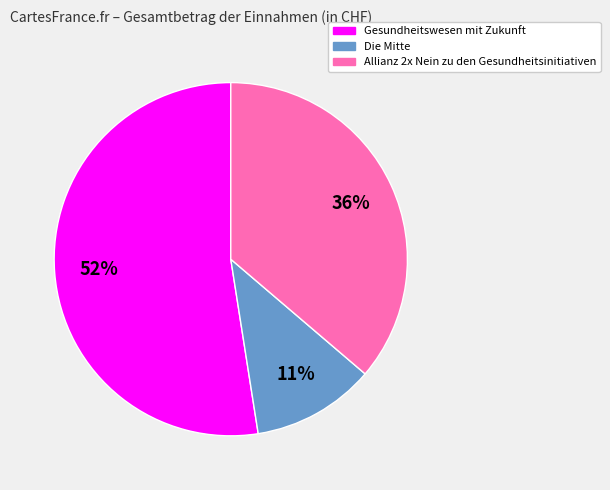

Combined, do Gesundheitswesen mit Zukunft and Allianz 2x Nein zu den Gesundheitsinitiativen account for over 50%?

Yes